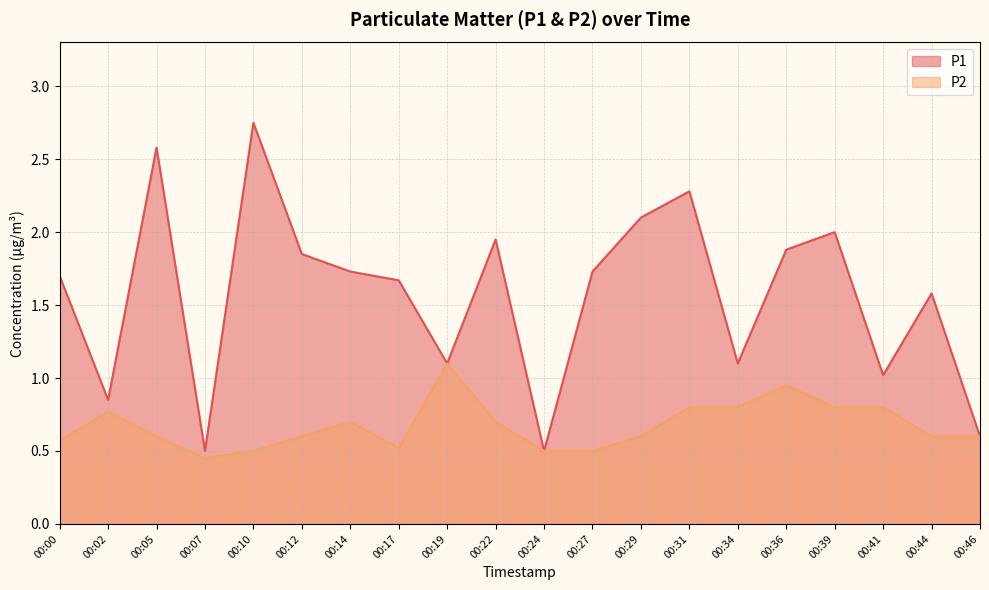

Which has a higher value, 00:07 or 00:22?

00:22